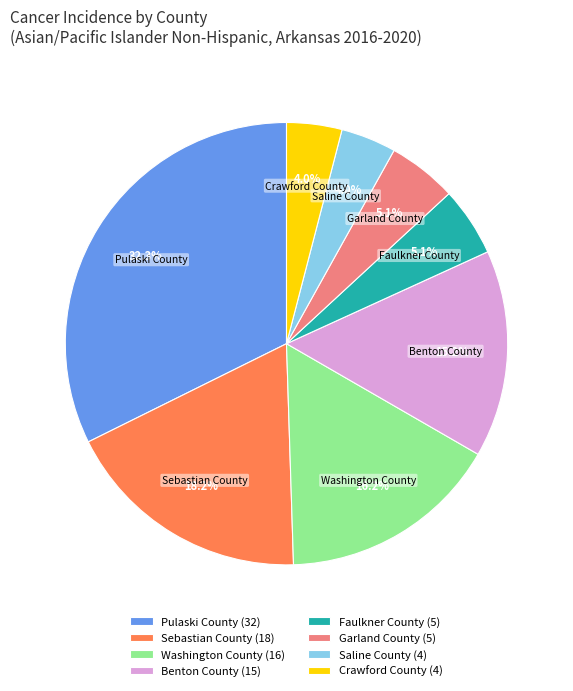

Does Garland County account for over 50% of the chart?

No